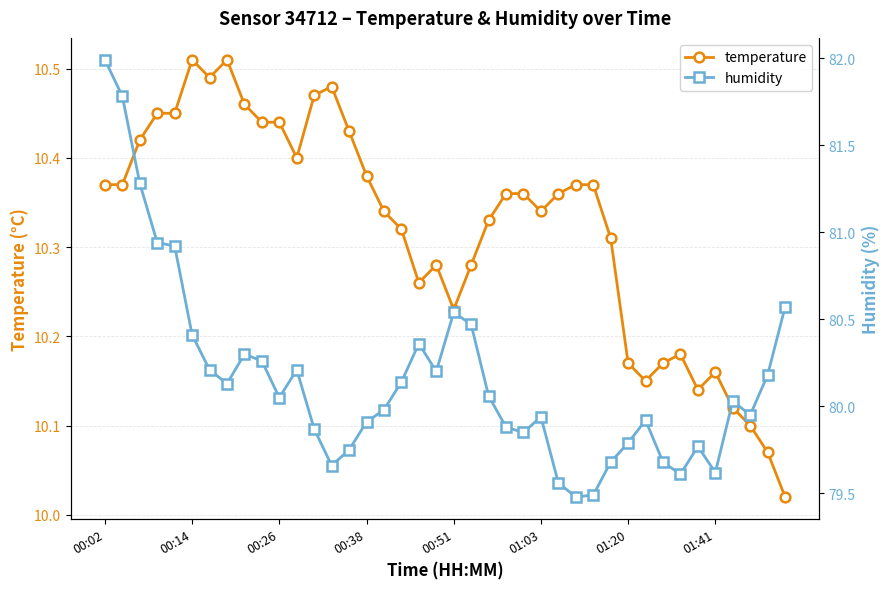

True or false: humidity and temperature intersect in this chart.

False